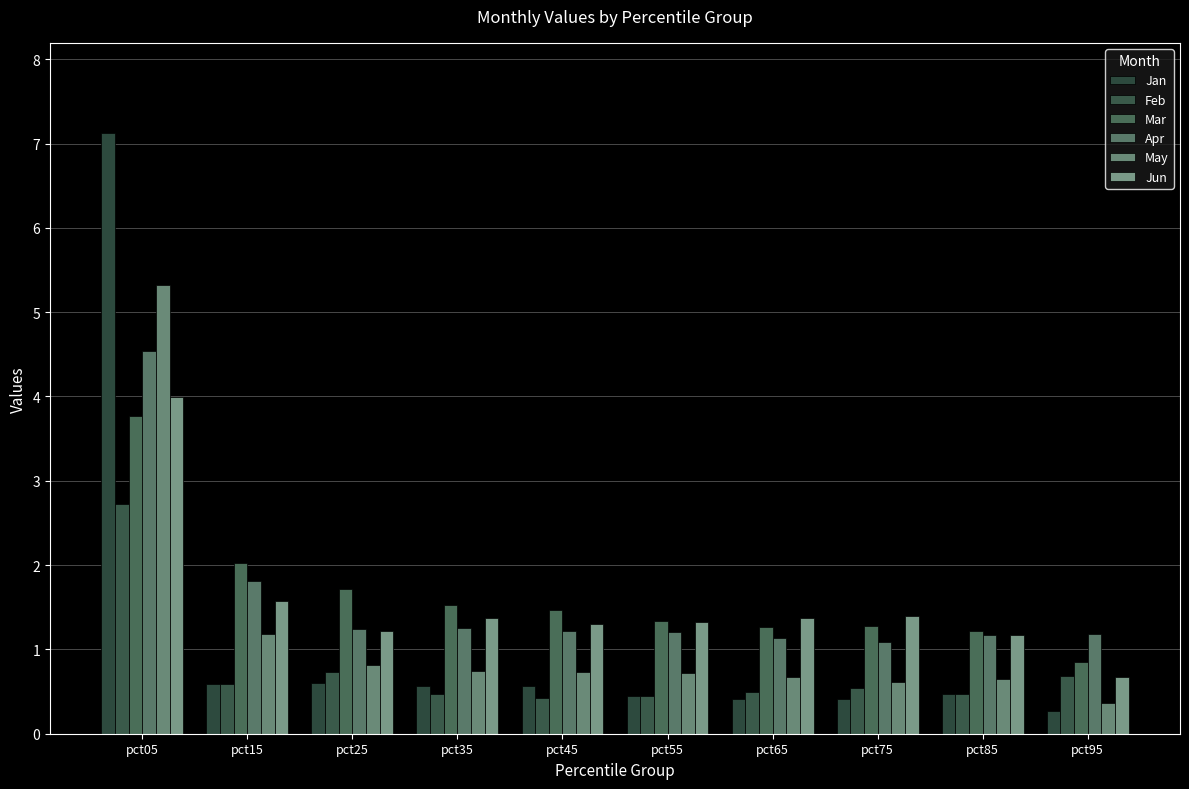

What is the value of the Apr bar at the 3rd from the left?

1.2